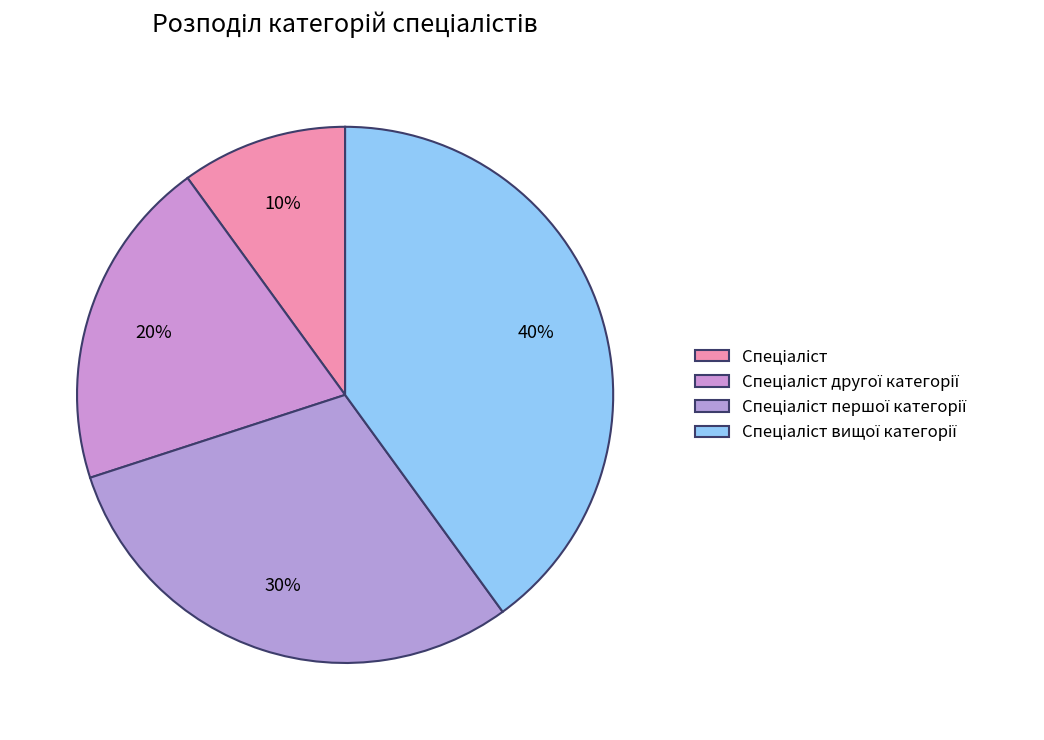

Between Спеціаліст другої категорії and Спеціаліст першої категорії, which is larger?

Спеціаліст першої категорії